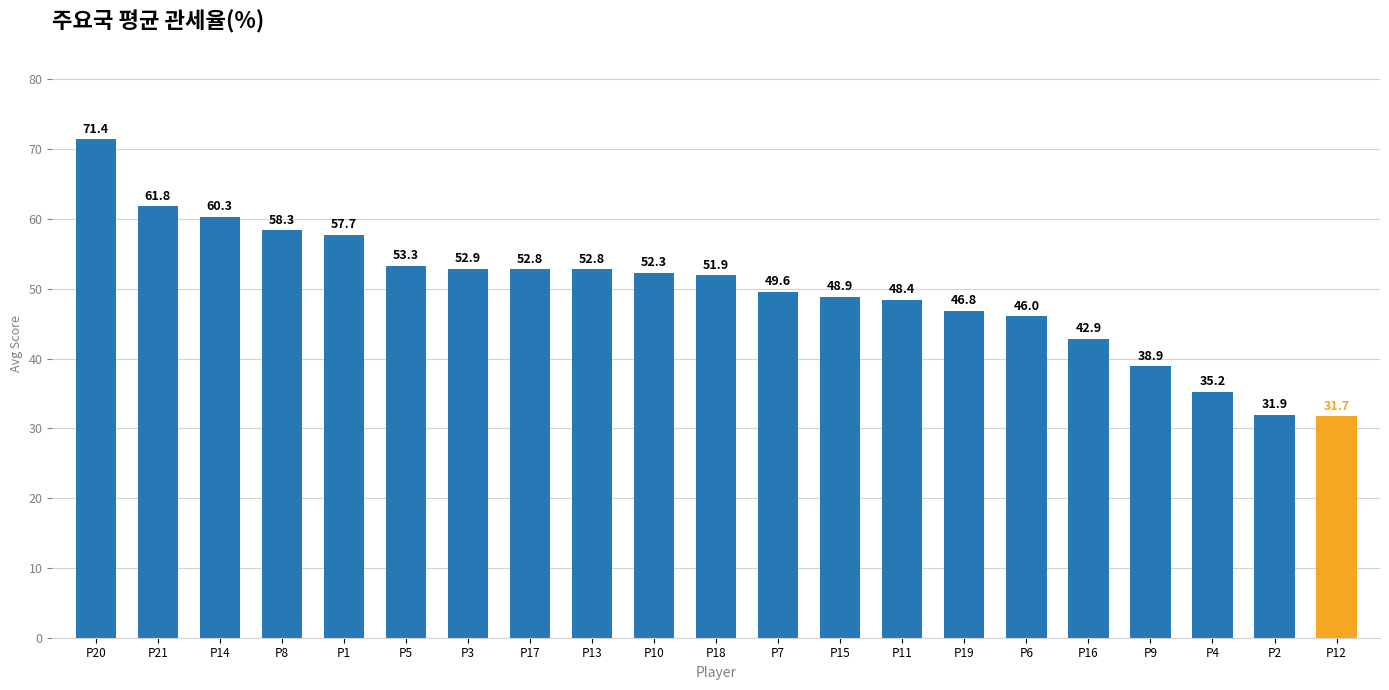

Reading left to right, transcribe all the data shown in this chart.

P20=71.4	P21=61.8	P14=60.3	P8=58.3	P1=57.7	P5=53.3	P3=52.9	P17=52.8	P13=52.8	P10=52.3	P18=51.9	P7=49.6	P15=48.9	P11=48.4	P19=46.8	P6=46.0	P16=42.9	P9=38.9	P4=35.2	P2=31.9	P12=31.7